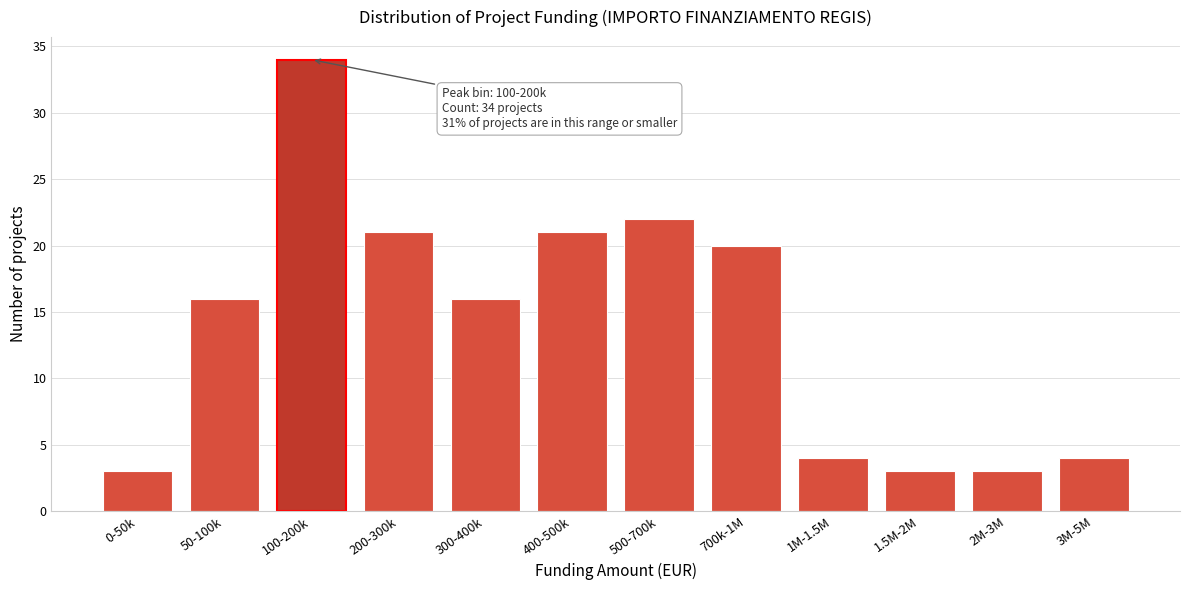

Reading left to right, transcribe all the data shown in this chart.

0-50k=3	50-100k=16	100-200k=34	200-300k=21	300-400k=16	400-500k=21	500-700k=22	700k-1M=20	1M-1.5M=4	1.5M-2M=3	2M-3M=3	3M-5M=4